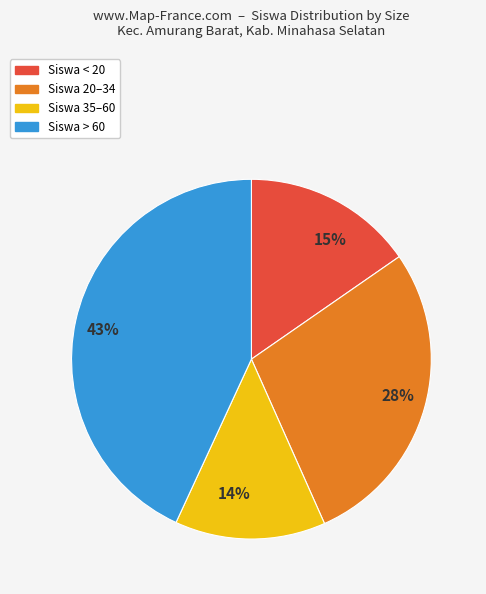

Which has a higher value, 15% or 43%?

43%